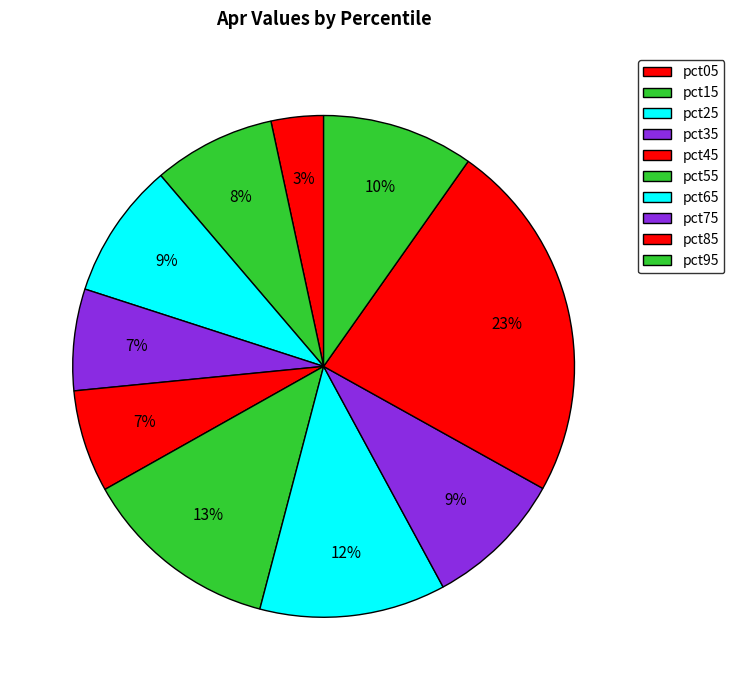

Count the number of slices in the pie.

10